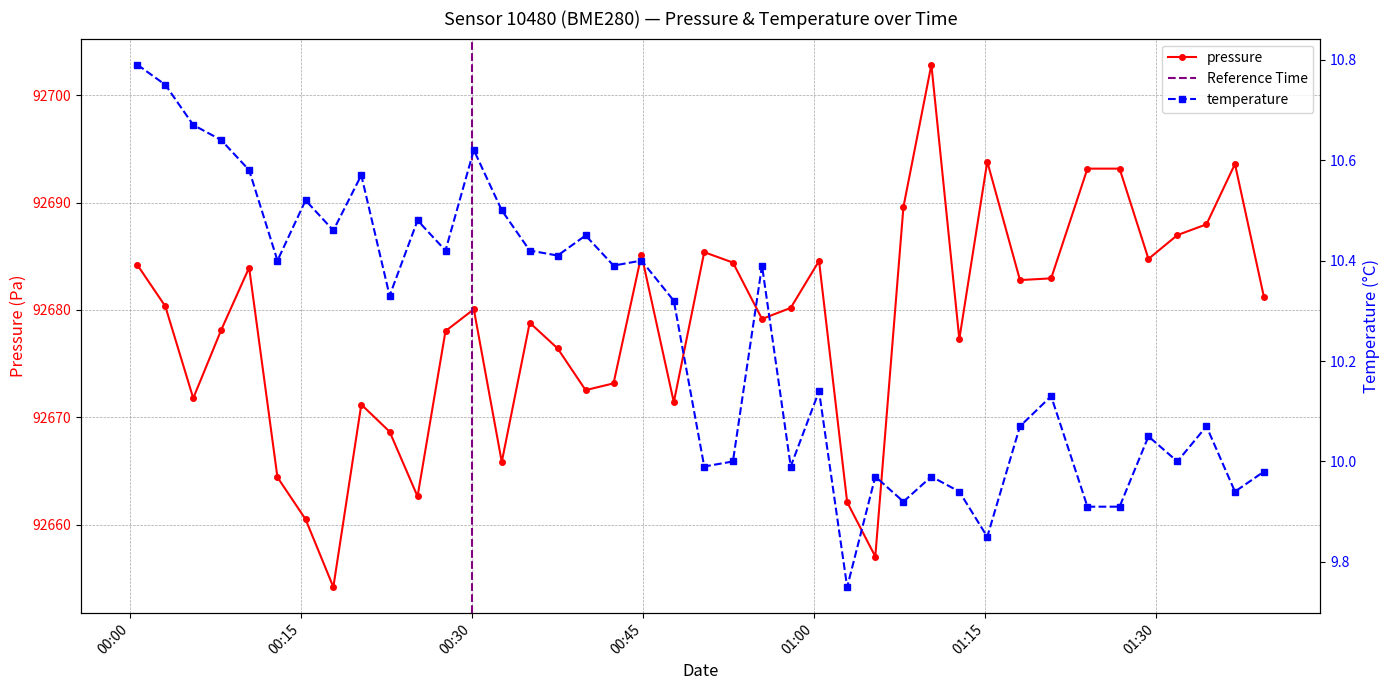

What is the value of the pressure point at the 24th from the left?

92680.2